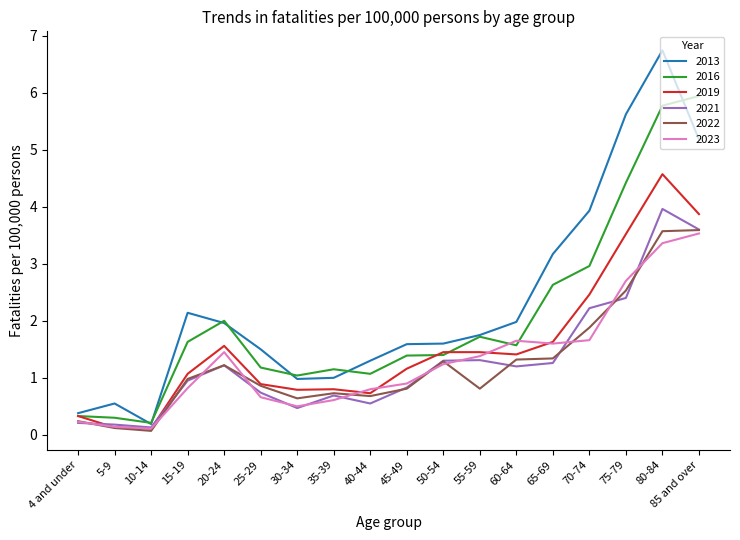

What position from the right is 60-64?

6